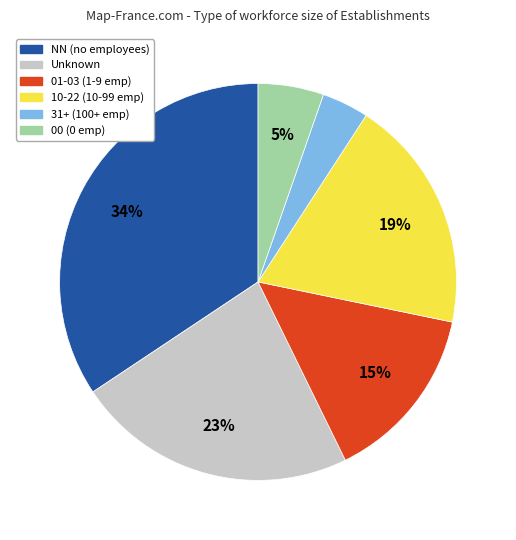

To the nearest percent, what is the average slice percentage?

17%